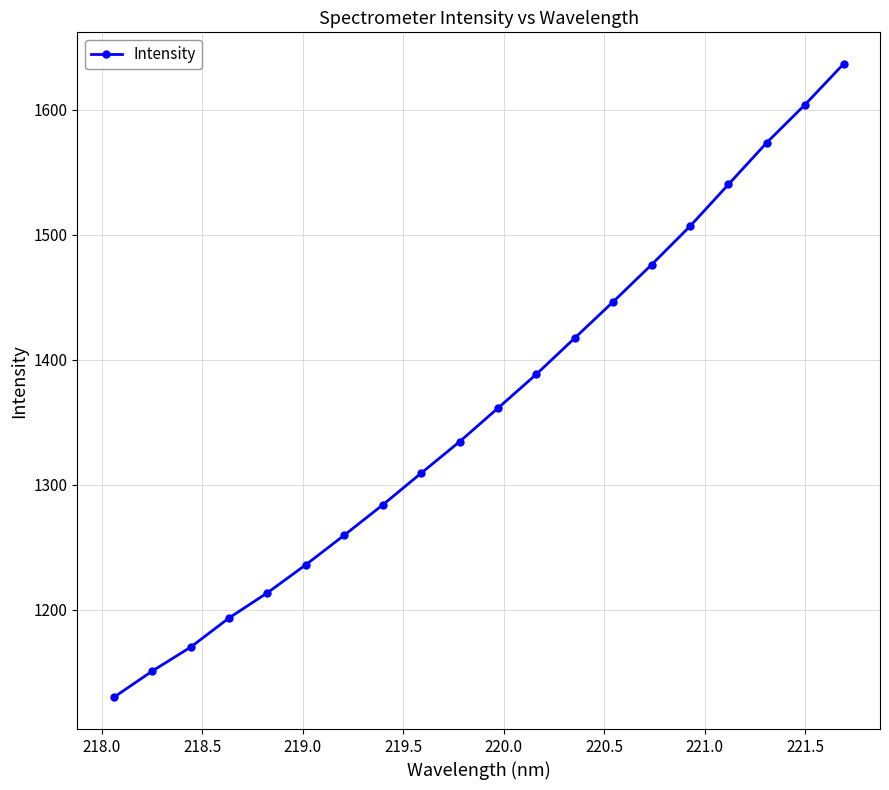

True or false: there are more than 1 points higher than both neighbors.

False